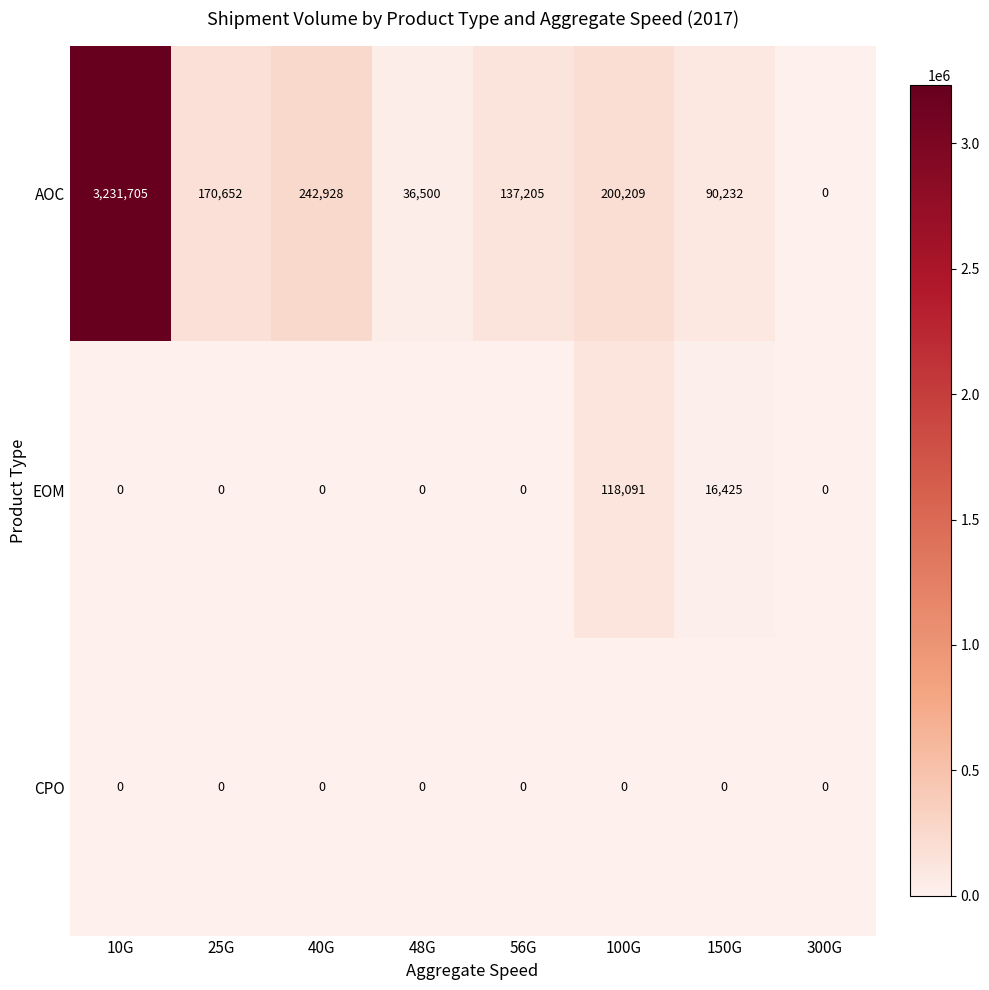

Count the number of data series in this chart.

3